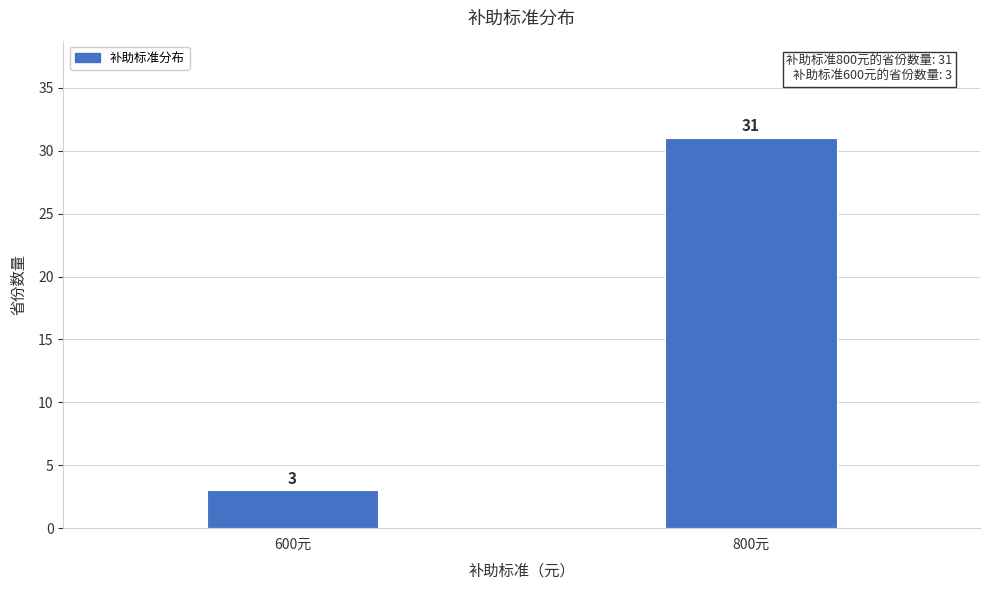

Reading right to left, extract all data points from this chart.

31	3